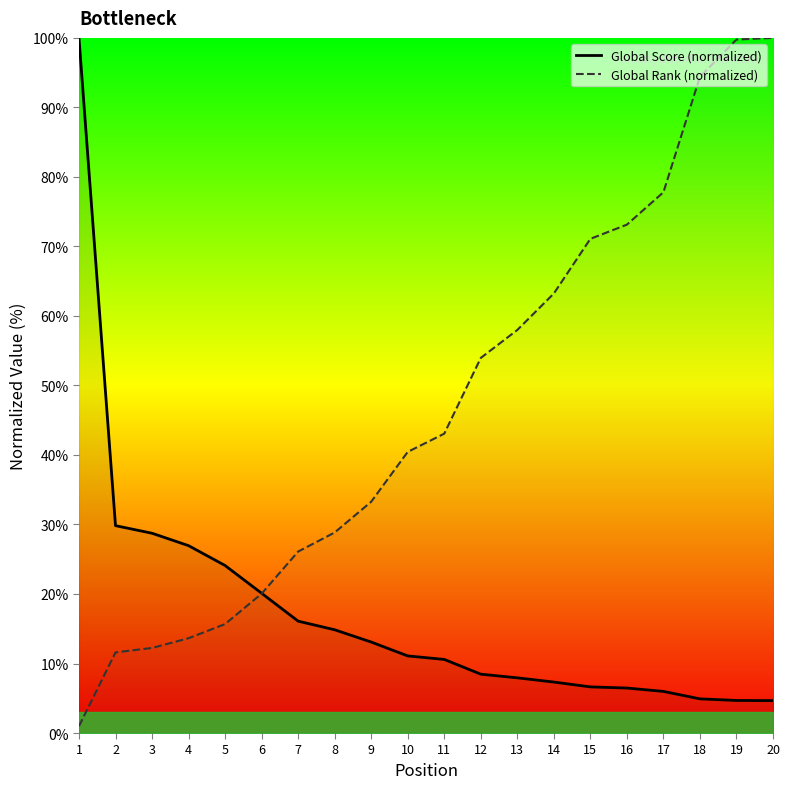

Reading left to right, transcribe all the data shown in this chart.

Global Score (normalized): 1=100.0	2=29.8	3=28.7	4=27.0	5=24.1	6=20.1	7=16.1	8=14.9	9=13.1	10=11.1	11=10.6	12=8.5	13=7.9	14=7.3	15=6.6	16=6.5	17=6.0	18=4.9	19=4.7	20=4.7
Global Rank (normalized): 1=1.0	2=11.6	3=12.2	4=13.6	5=15.7	6=20.0	7=26.1	8=28.8	9=33.3	10=40.4	11=43.1	12=54.0	13=58.0	14=63.2	15=71.1	16=73.1	17=77.8	18=94.4	19=99.8	20=100.0